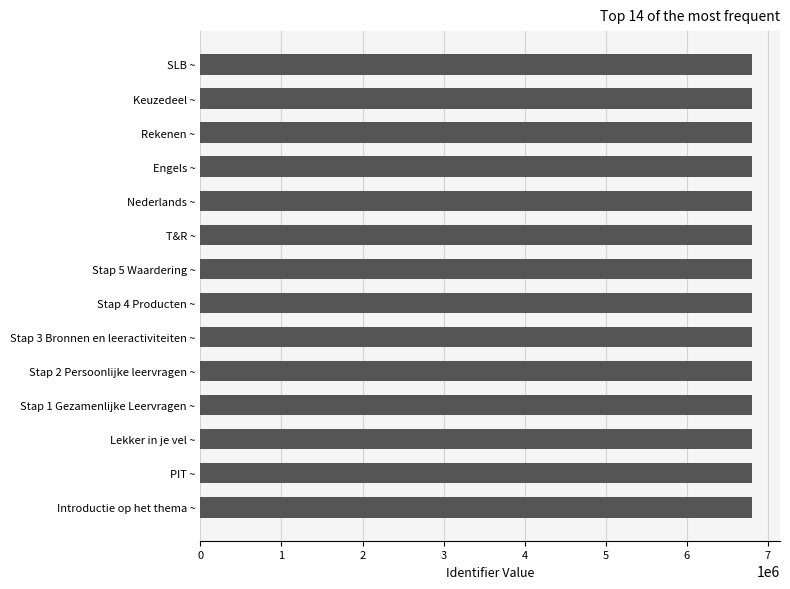

The chart shows a value of 6808272 at Nederlands ~. True or false?

True